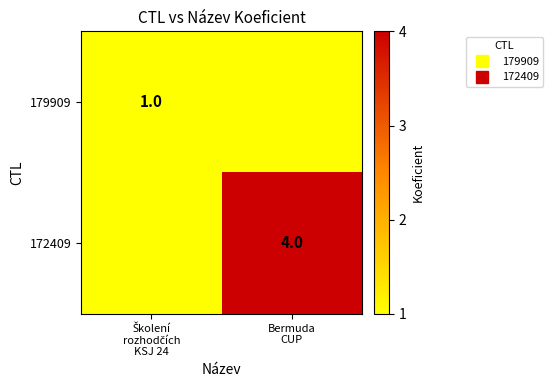

List the series in order of their overall mean, lowest first.

179909, 172409